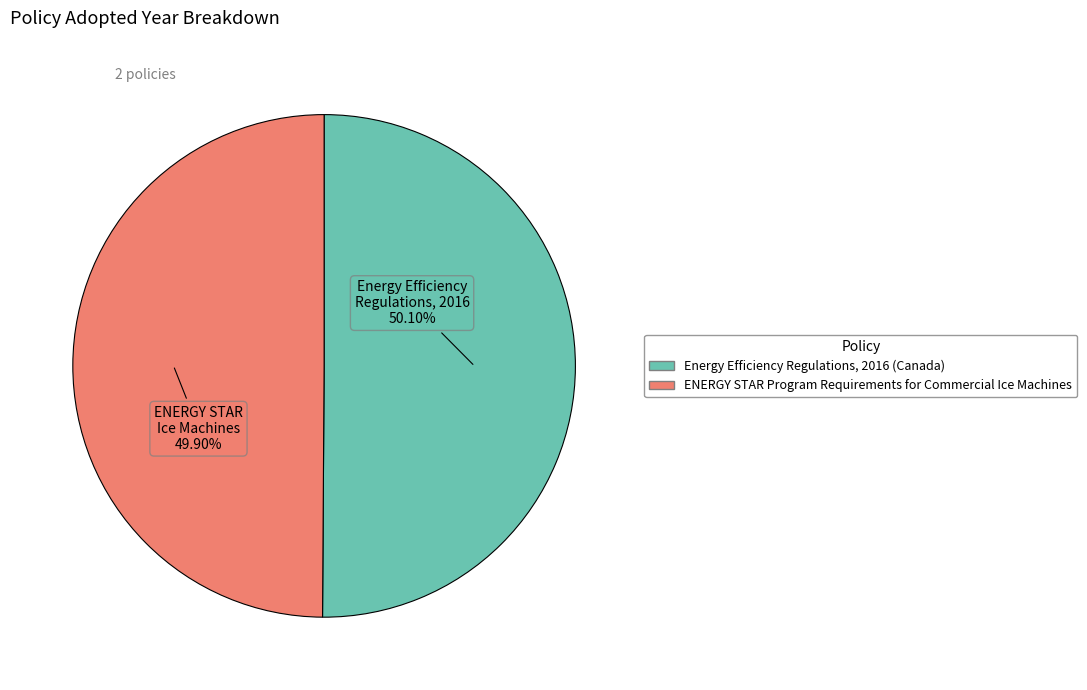

Approximately how many times larger is the value at ENERGY STAR Program Requirements for Commercial Ice Machines compared to Energy Efficiency Regulations, 2016 (Canada)?

1.0